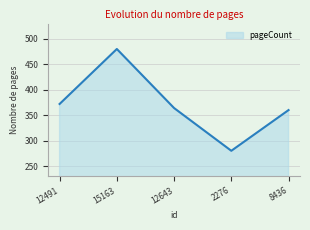

What is the smallest value displayed?

280